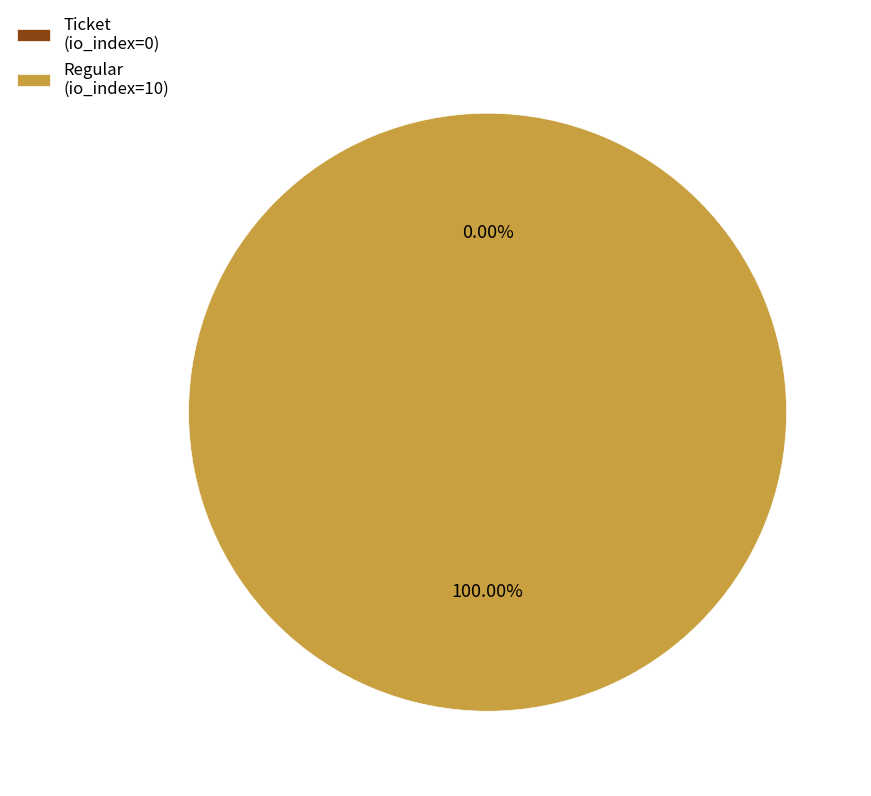

The Regular (io_index=10) slice represents 86% of the pie. True or false?

False